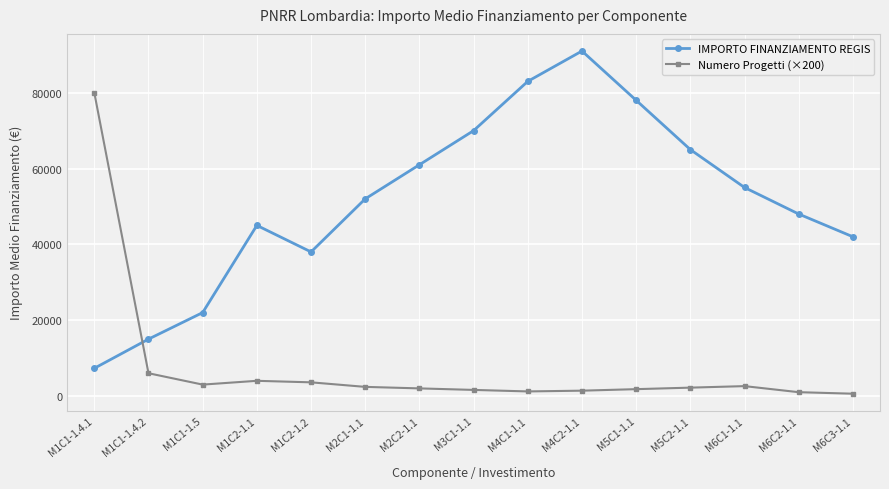

In Numero Progetti (×200), how many points are lower than both neighbors (excluding endpoints)?

2